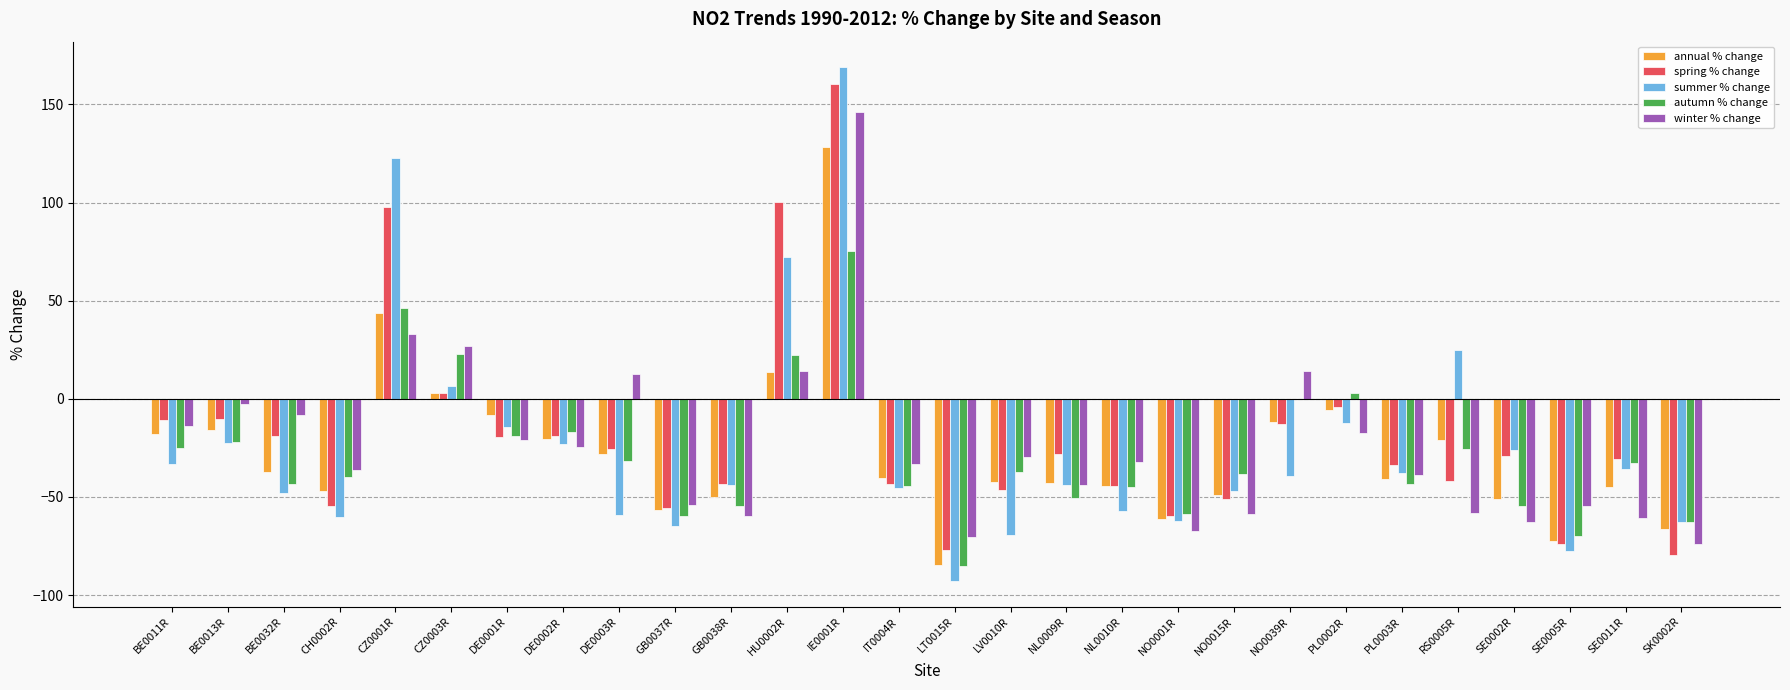

Is it true that annual % change equals -42.8 at NL0009R?

True